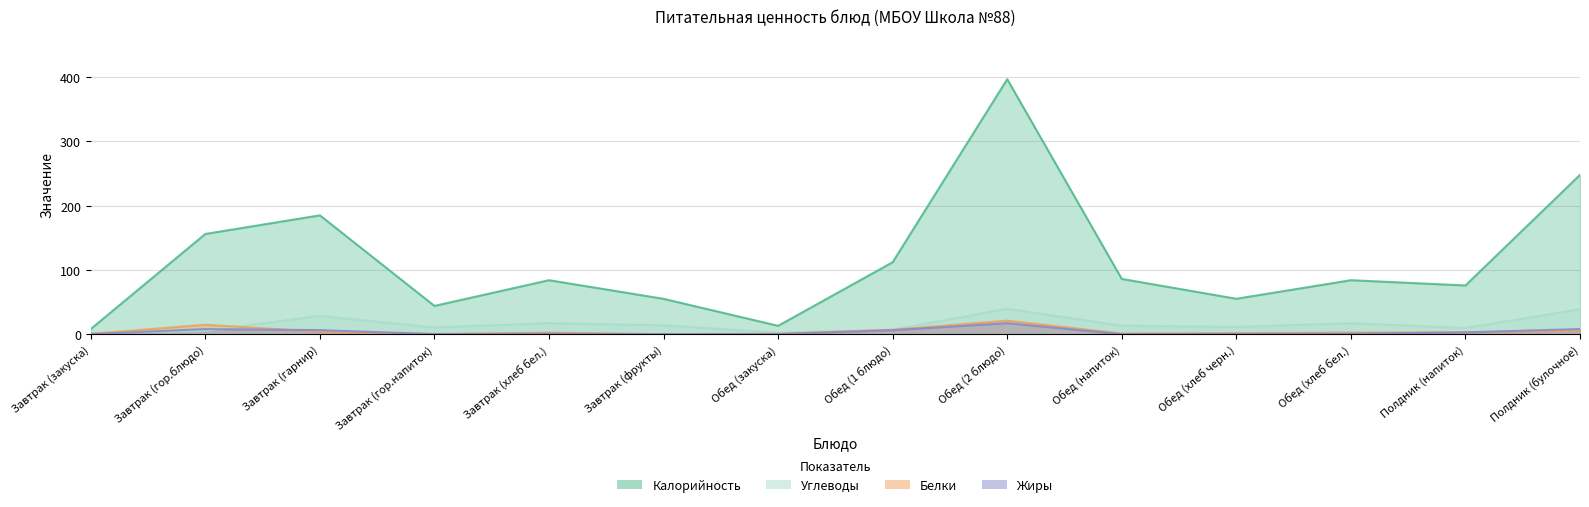

At which category is the sum across all series the highest?

Обед (2 блюдо)